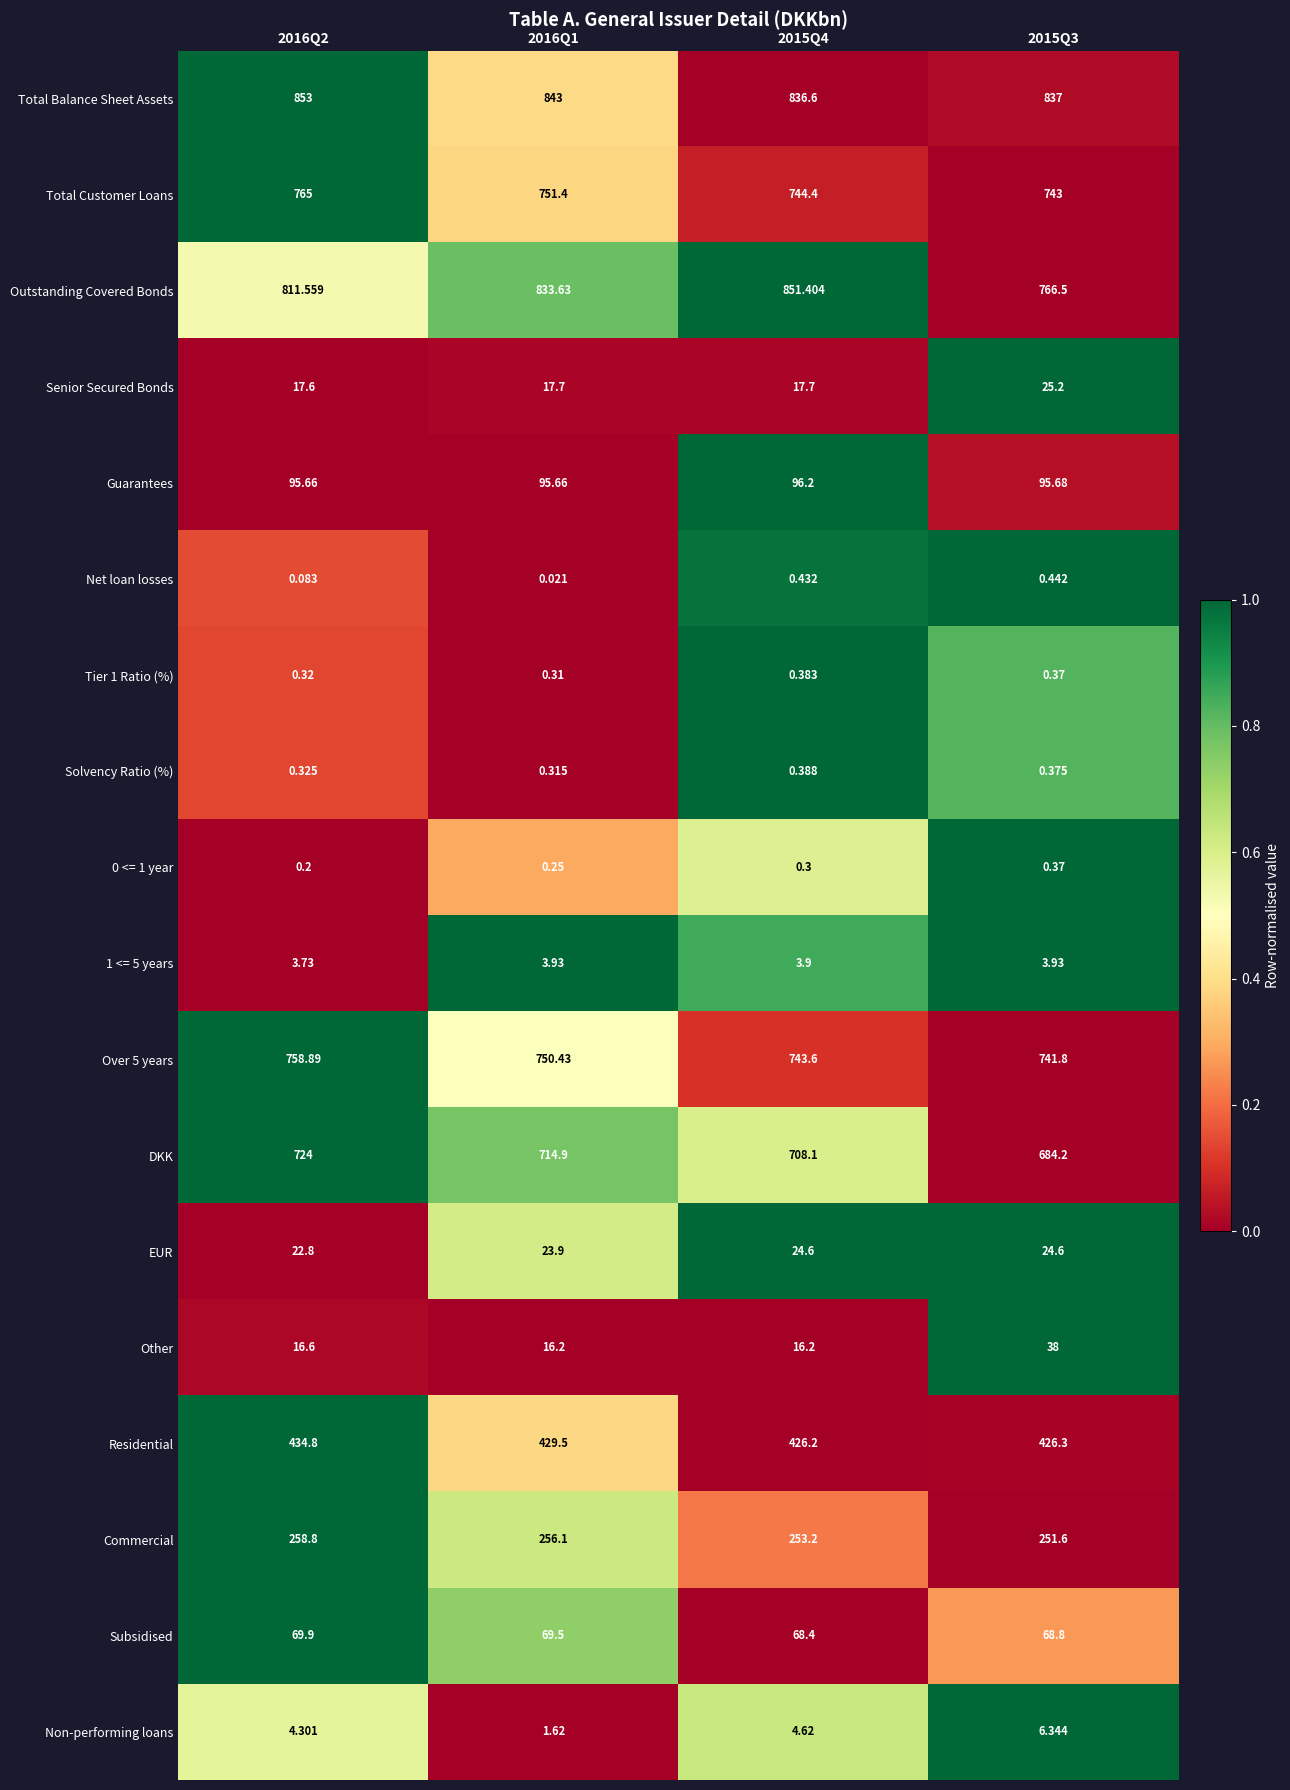

Which series has the widest spread of values?

Outstanding Covered Bonds